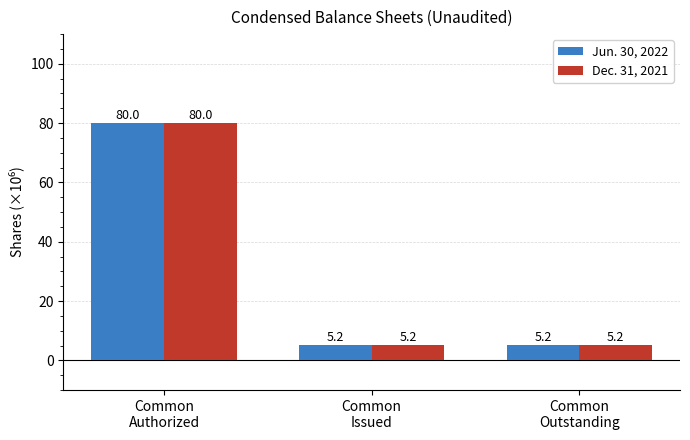

What is the lowest value of the Dec. 31, 2021 series?

5.2